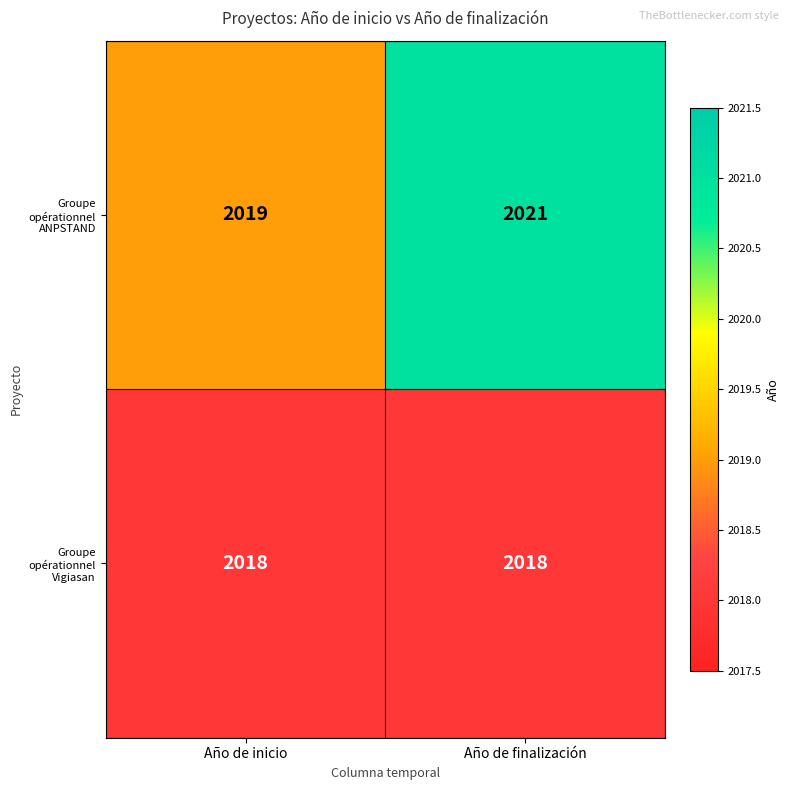

At which category is the sum across all series the highest?

Año de finalización